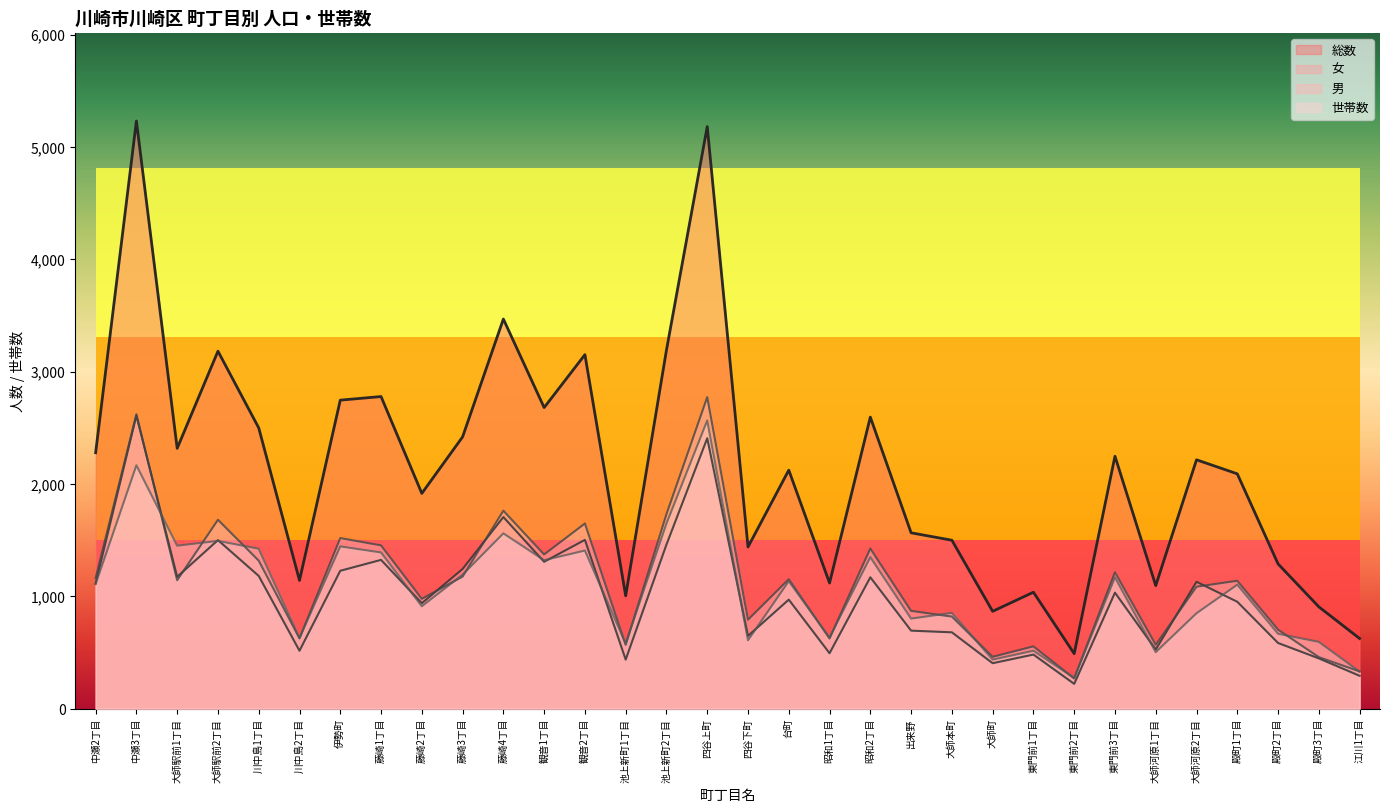

What is the difference between the second highest and second lowest values in the 総数 series?

4557